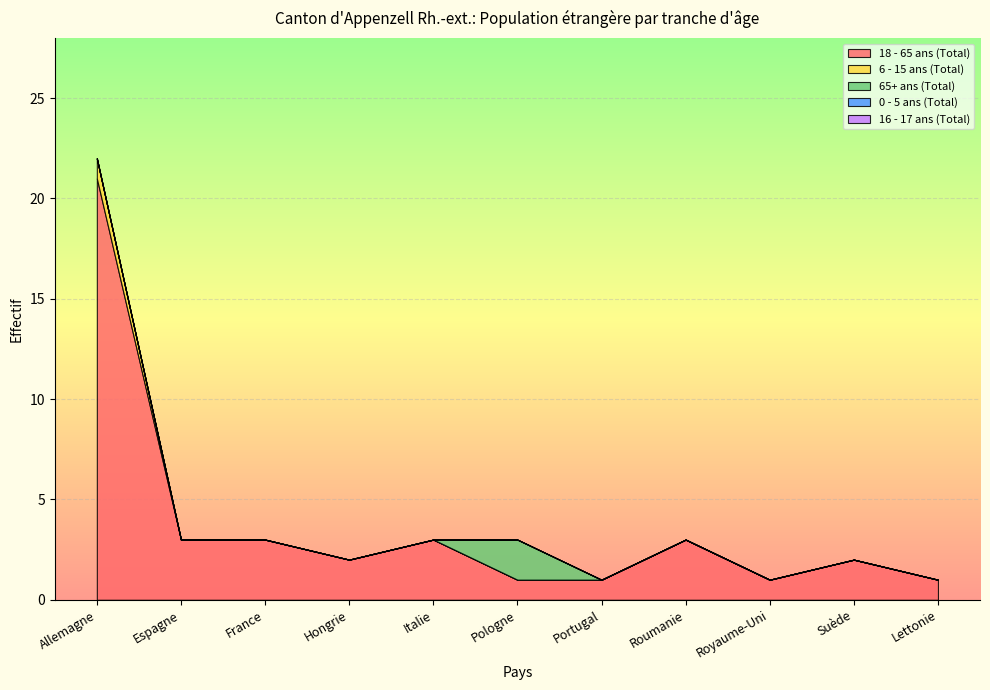

What is the difference between the maximum and minimum values in the 6 - 15 ans (Total) series?

1